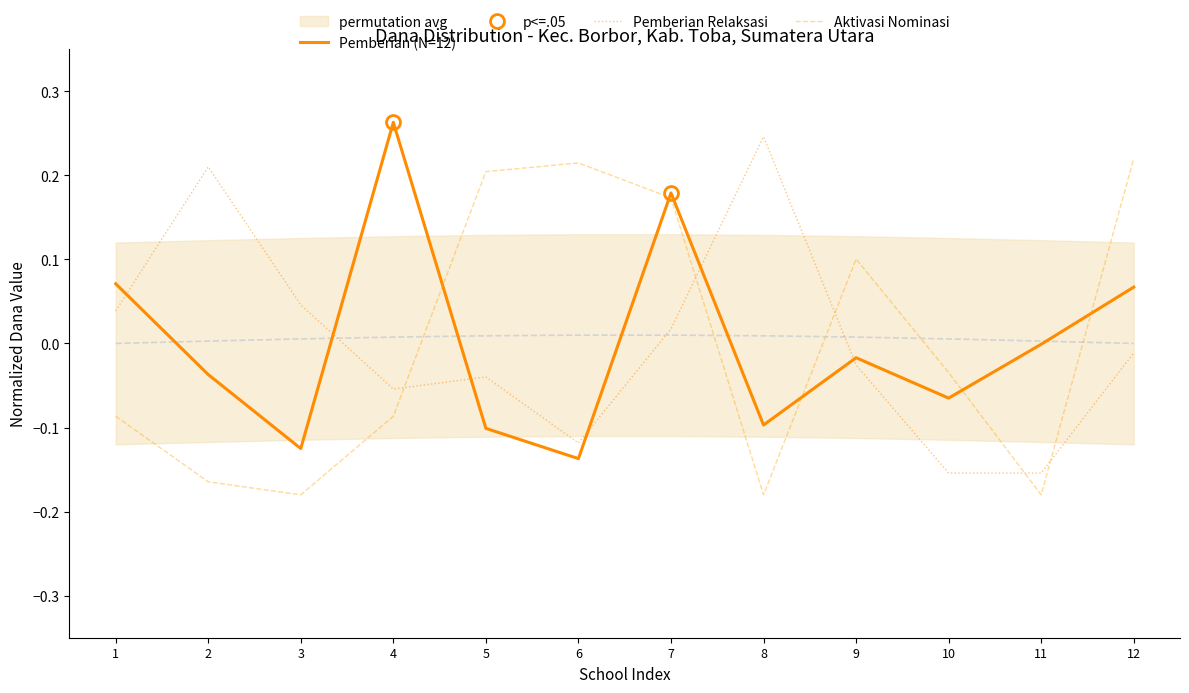

How many values in the Pemberian Relaksasi series exceed 0?

5